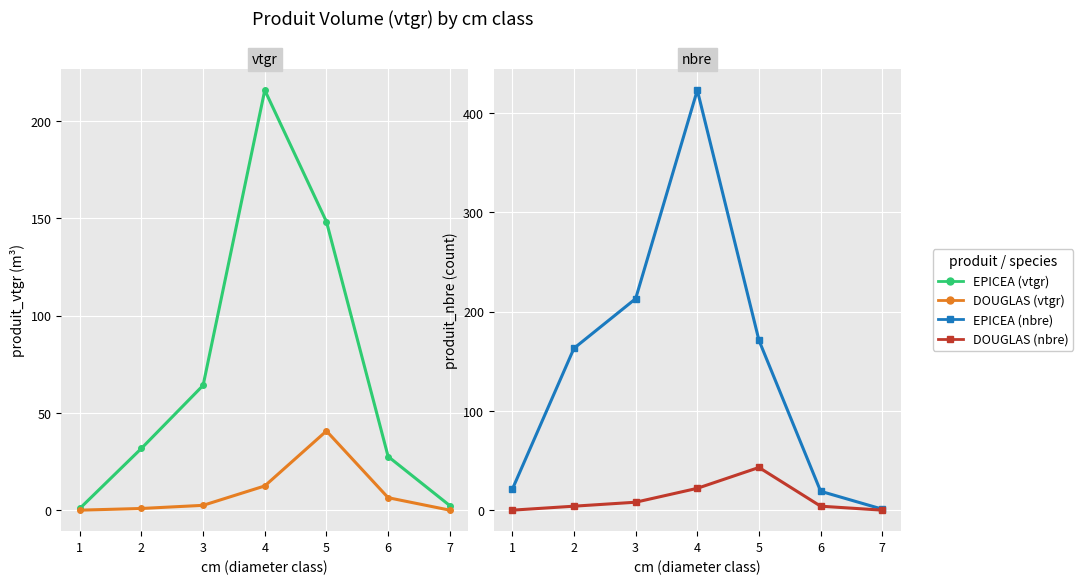

True or false: DOUGLAS and EPICEA intersect in this chart.

False